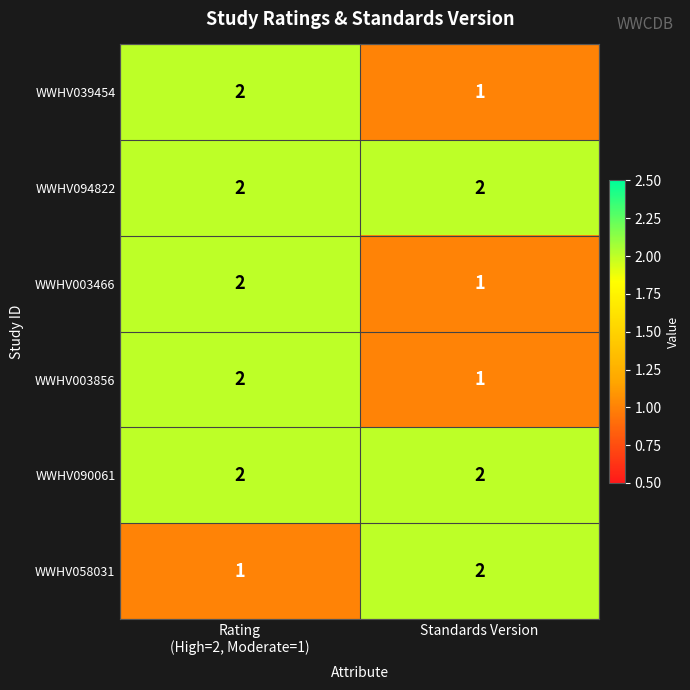

What is the sum of all WWHV094822 values?

4